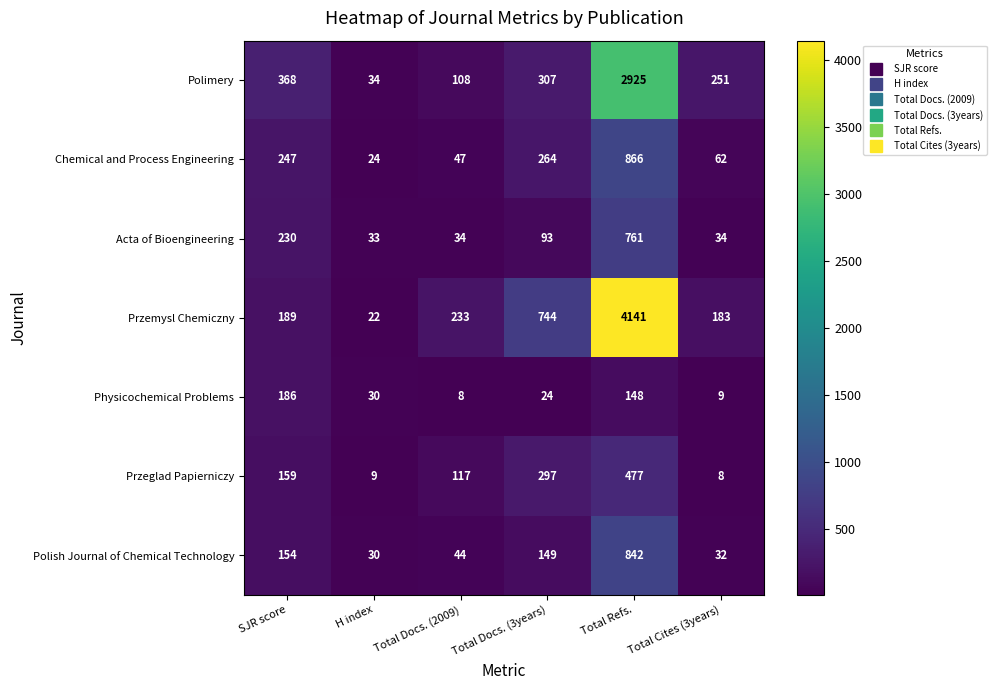

The value of Chemical and Process Engineering at SJR score is 247. True or false?

True